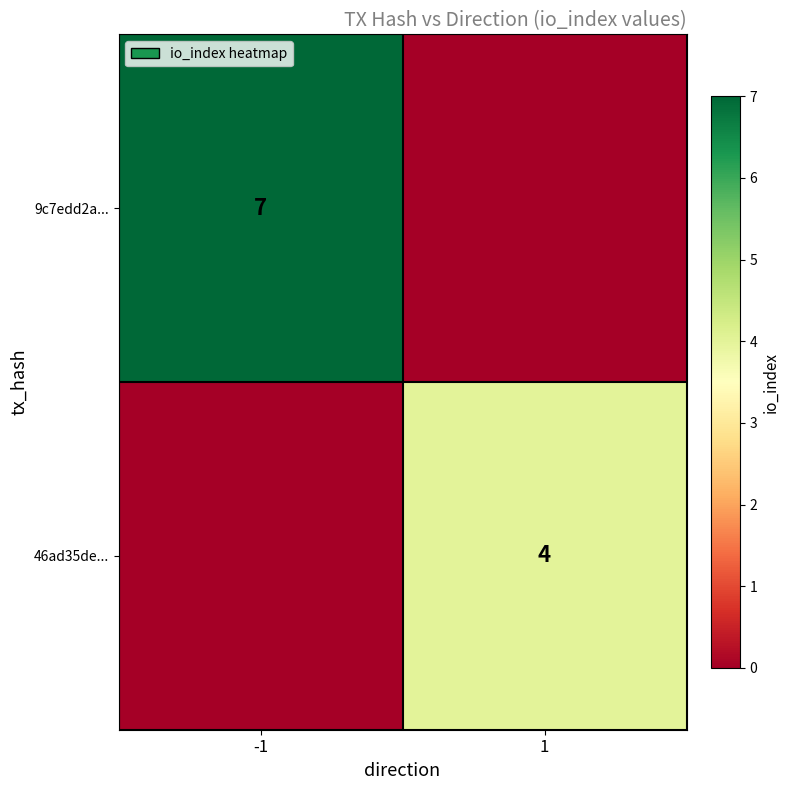

Is it true that 46ad35de... equals 4 at 1?

True